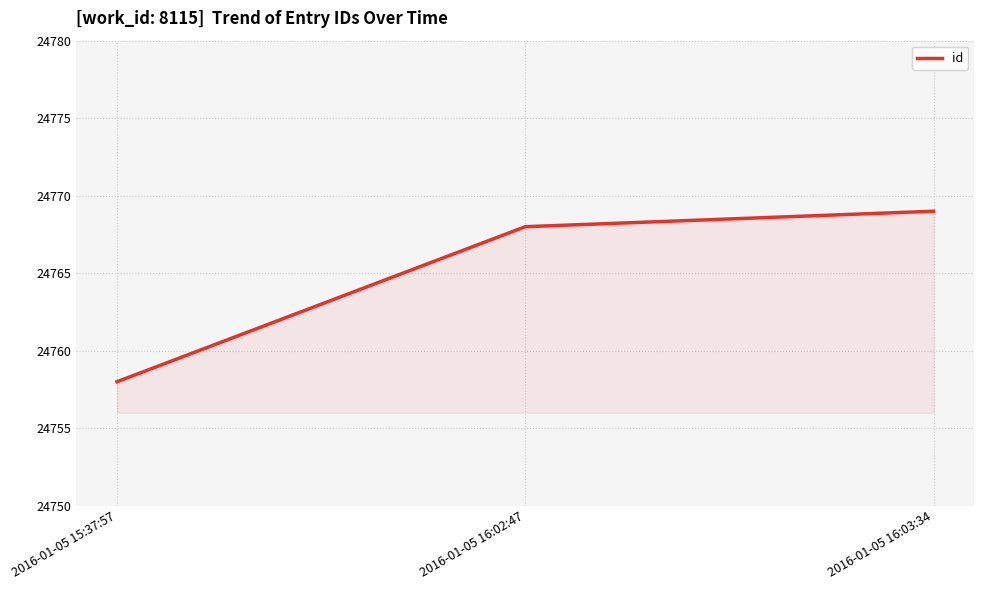

Rank the categories by value from highest to lowest.

2016-01-05 16:03:34, 2016-01-05 16:02:47, 2016-01-05 15:37:57